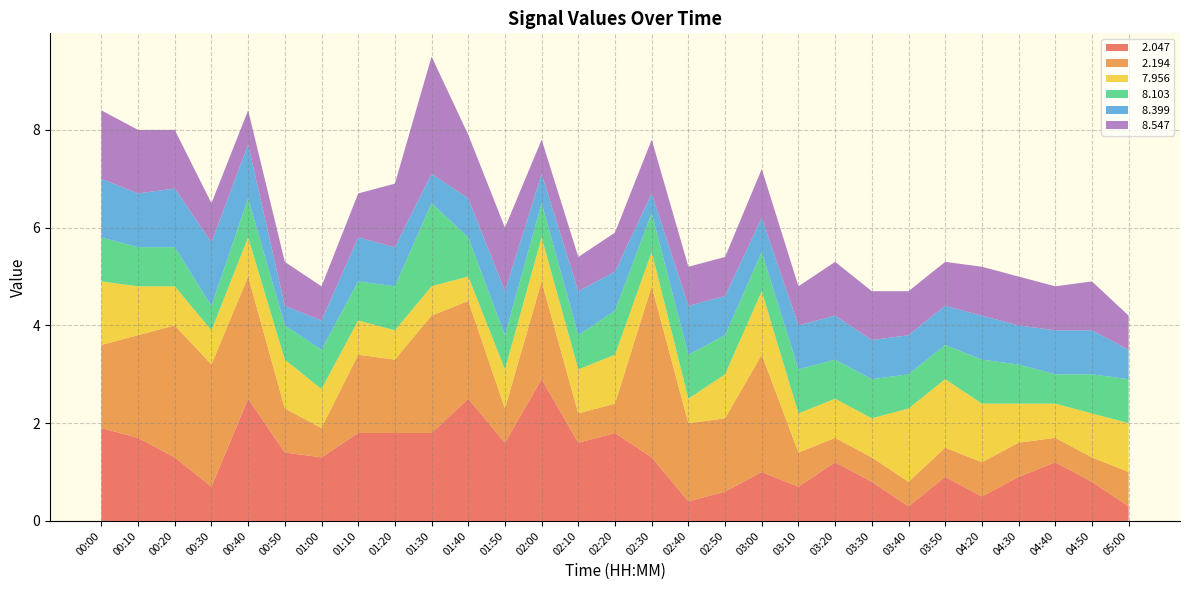

Reading left to right, transcribe all the data shown in this chart.

  2.047: 1.9	1.7	1.3	0.7	2.5	1.4	1.3	1.8	1.8	1.8	2.5	1.6	2.9	1.6	1.8	1.3	0.4	0.6	1.0	0.7	1.2	0.8	0.3	0.9	0.5	0.9	1.2	0.8	0.3
  2.194: 1.7	2.1	2.7	2.5	2.5	0.9	0.6	1.6	1.5	2.4	2.0	0.7	2.0	0.6	0.6	3.5	1.6	1.5	2.4	0.7	0.5	0.5	0.5	0.6	0.7	0.7	0.5	0.5	0.7
  7.956: 1.3	1.0	0.8	0.7	0.8	1.0	0.8	0.7	0.6	0.6	0.5	0.8	0.9	0.9	1.0	0.7	0.5	0.9	1.3	0.8	0.8	0.8	1.5	1.4	1.2	0.8	0.7	0.9	1.0
  8.103: 0.9	0.8	0.8	0.5	0.8	0.7	0.8	0.8	0.9	1.7	0.8	0.7	0.7	0.7	0.9	0.8	0.9	0.8	0.8	0.9	0.8	0.8	0.7	0.7	0.9	0.8	0.6	0.8	0.9
  8.399: 1.2	1.1	1.2	1.3	1.1	0.4	0.6	0.9	0.8	0.6	0.8	0.9	0.6	0.9	0.8	0.4	1.0	0.8	0.7	0.9	0.9	0.8	0.8	0.8	0.9	0.8	0.9	0.9	0.6
  8.547: 1.4	1.3	1.2	0.8	0.7	0.9	0.7	0.9	1.3	2.4	1.3	1.3	0.7	0.7	0.8	1.1	0.8	0.8	1.0	0.8	1.1	1.0	0.9	0.9	1.0	1.0	0.9	1.0	0.7